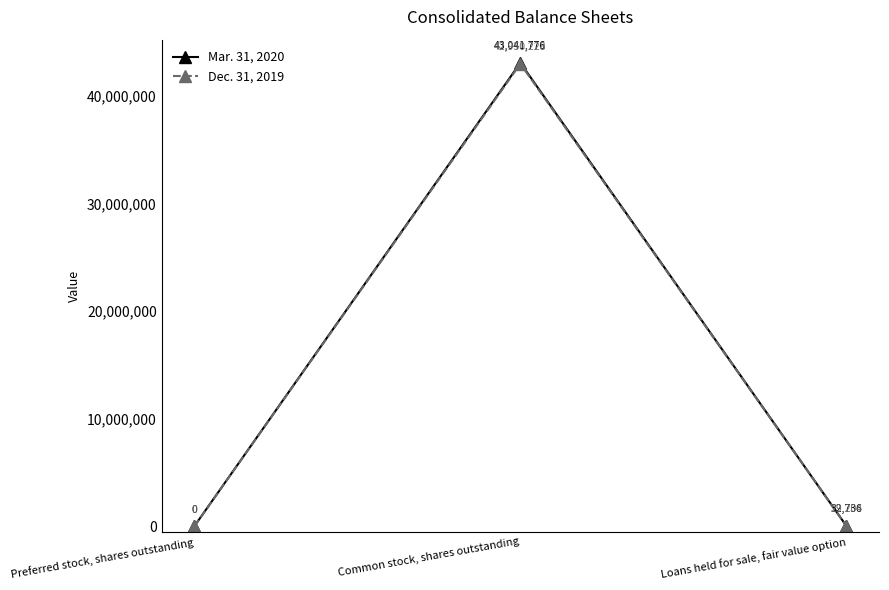

Reading left to right, transcribe all the data shown in this chart.

Mar. 31, 2020: Preferred stock, shares outstanding=0	Common stock, shares outstanding=43041776	Loans held for sale, fair value option=32736
Dec. 31, 2019: Preferred stock, shares outstanding=0	Common stock, shares outstanding=42950228	Loans held for sale, fair value option=29204